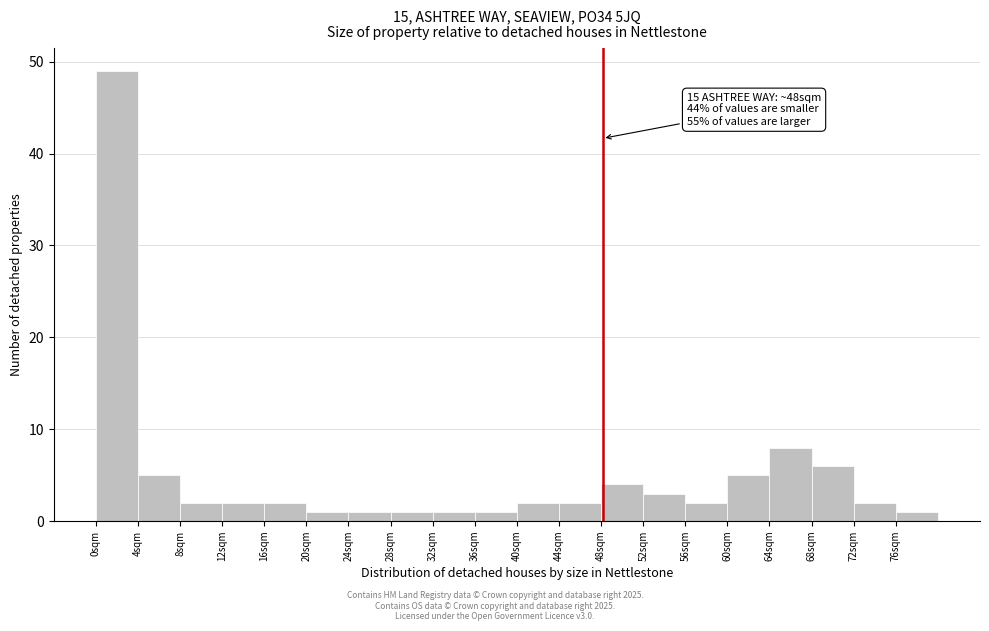

Which range on the x-axis has the tallest bar?

0 to 4